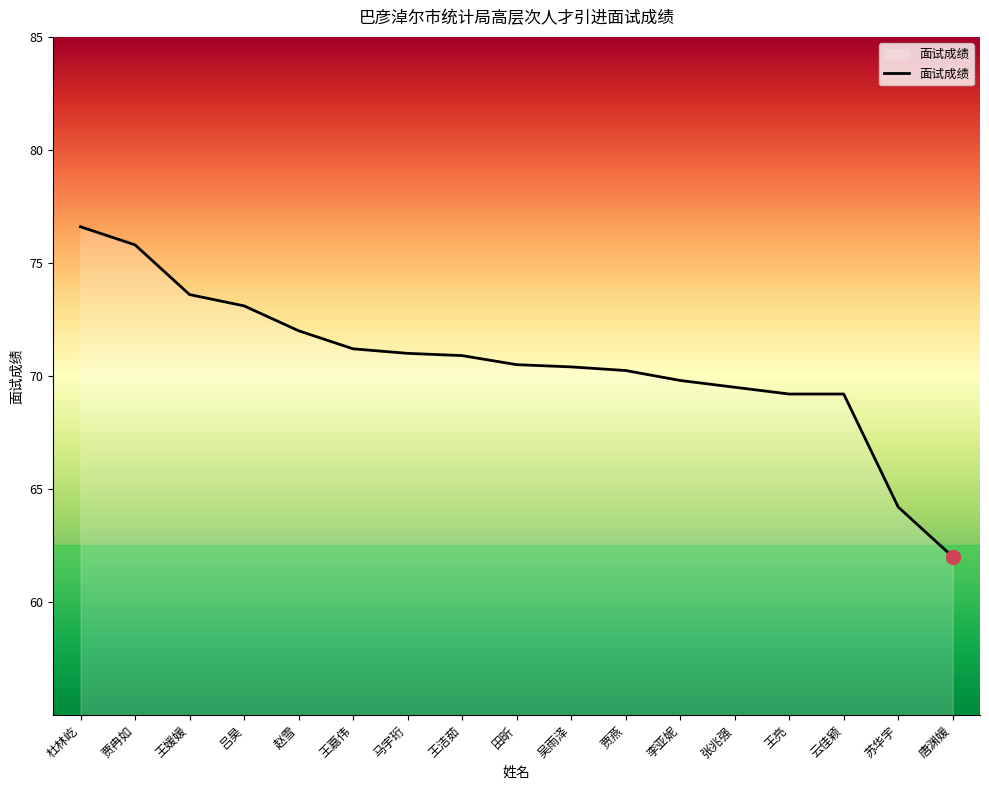

Where does the data first go above 70?

杜林屹